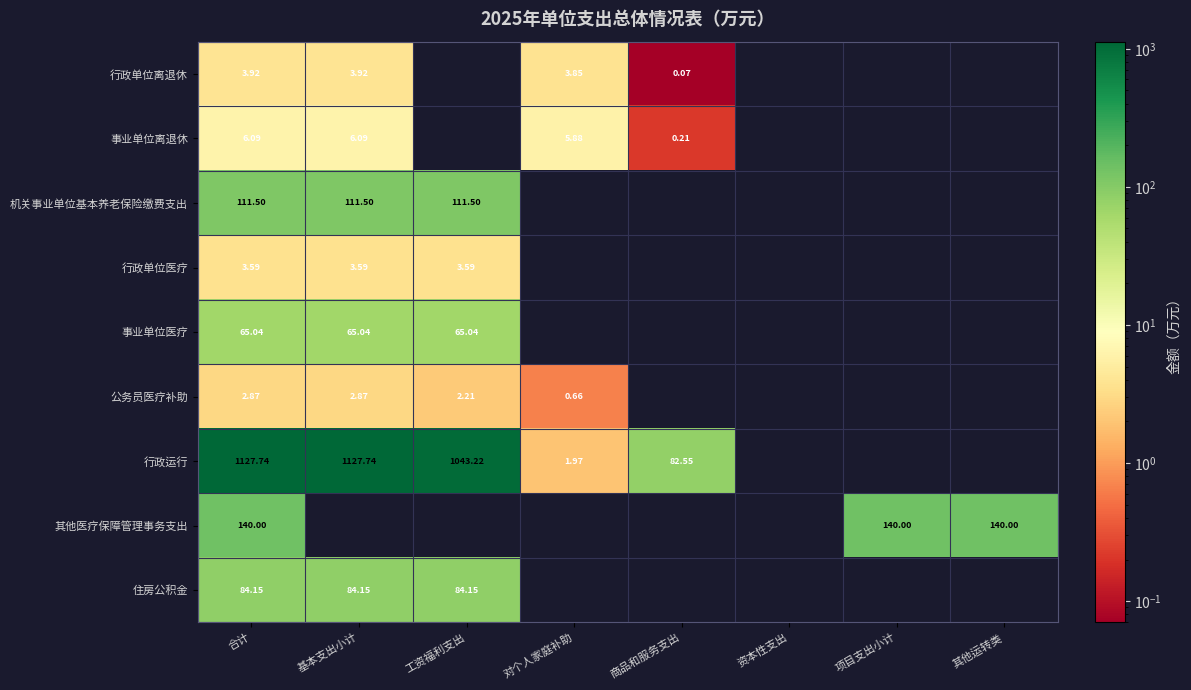

Is the value of 事业单位离退休 at 基本支出小计 greater than the value of 公务员医疗补助 at 合计?

Yes